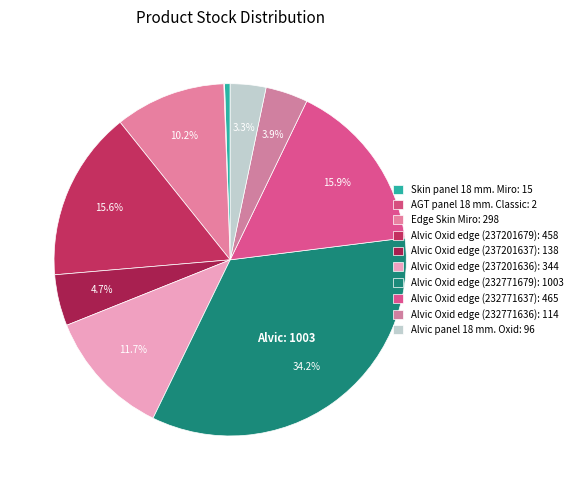

Does Skin panel 18 mm. Miro account for over 50% of the chart?

No